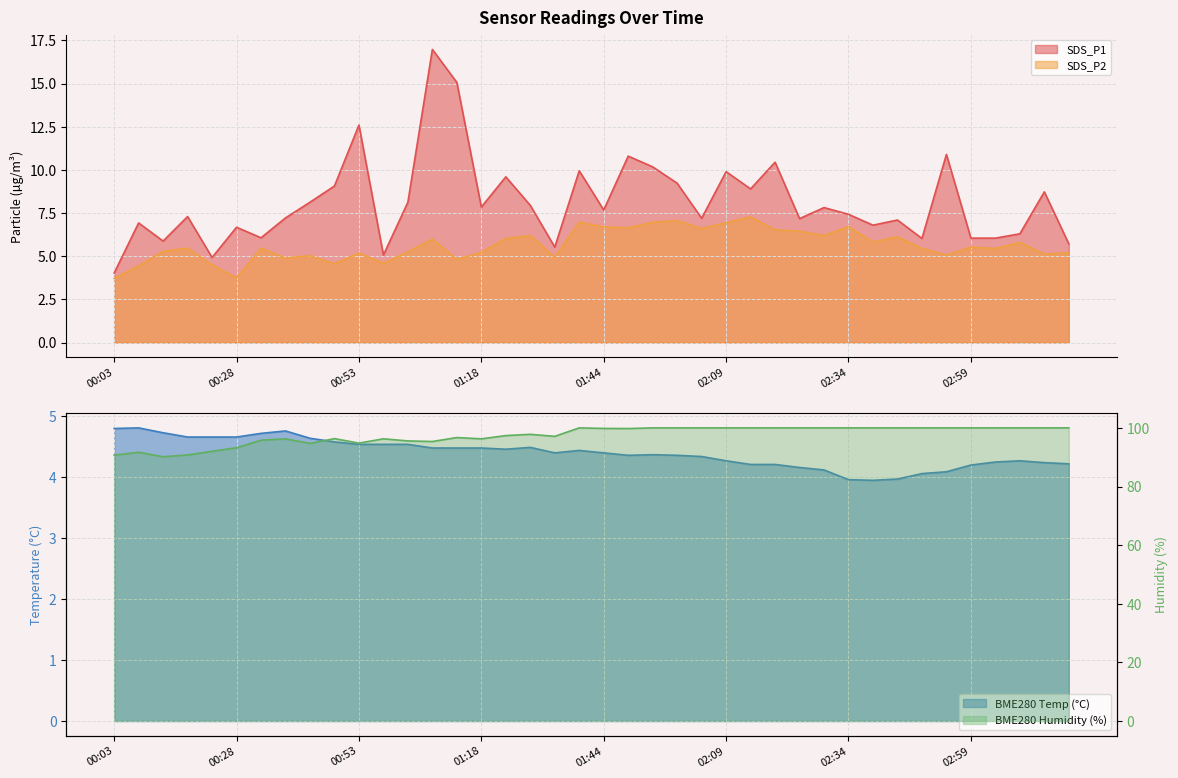

At which category is the sum across all series the highest?

01:08